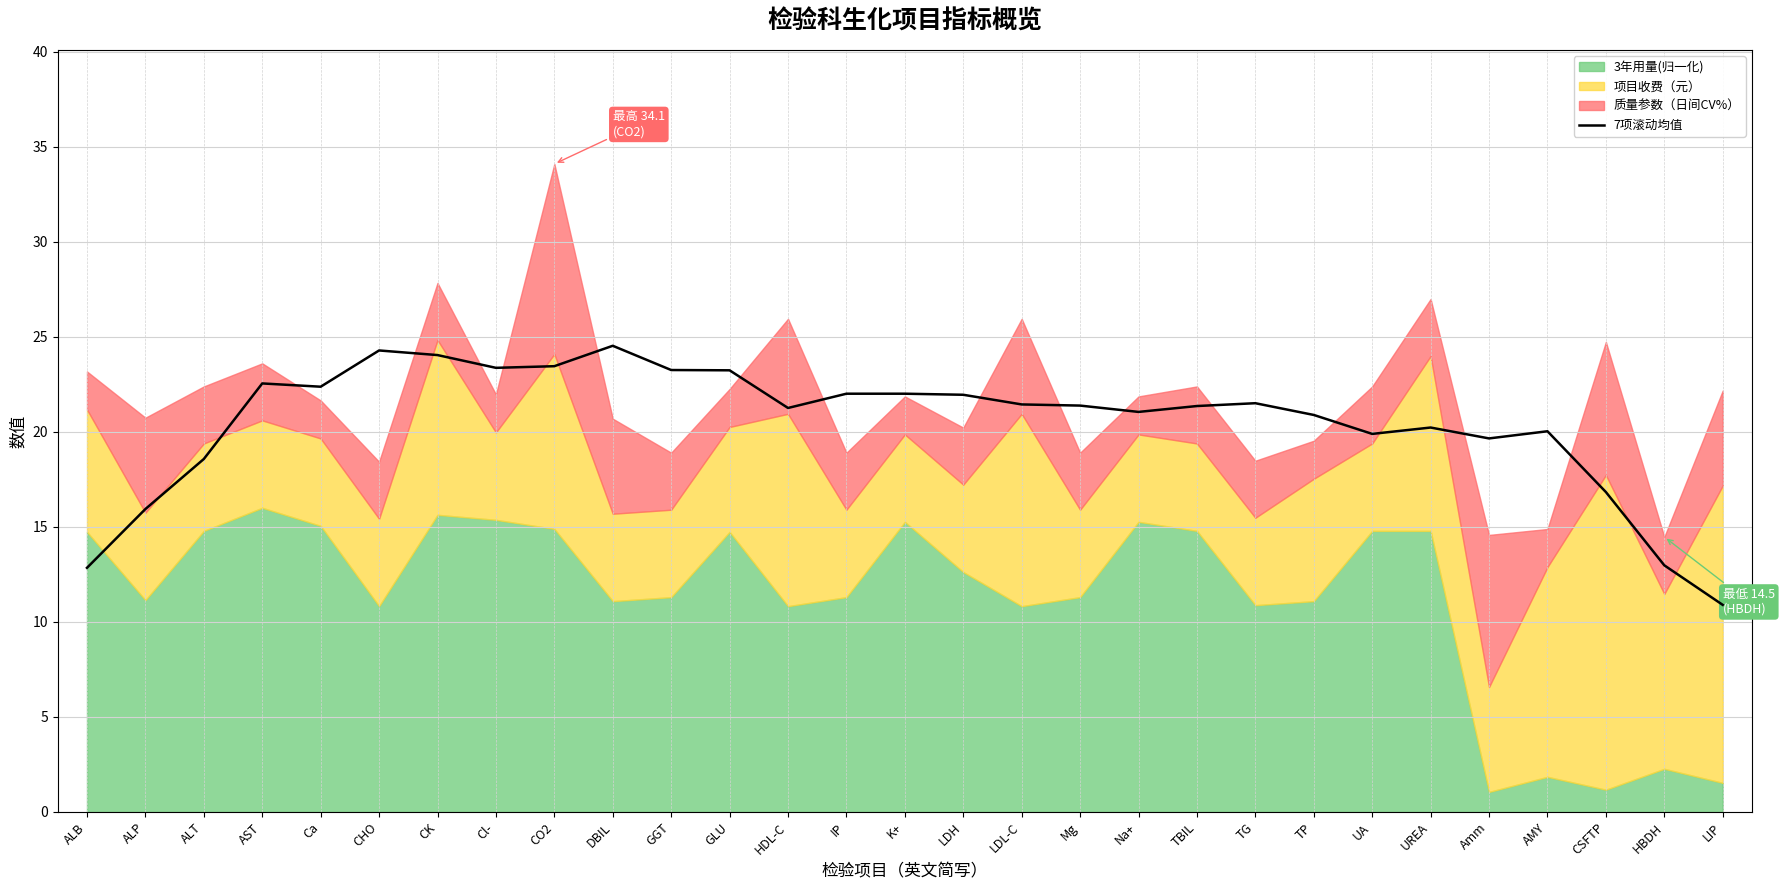

List the labels in order of value, smallest first.

LIP, ALB, HBDH, ALP, CSFTP, ALT, Amm, UA, AMY, UREA, TP, Na+, HDL-C, TBIL, Mg, LDL-C, TG, LDH, K+, IP, Ca, AST, GLU, GGT, Cl-, CO2, CK, CHO, DBIL